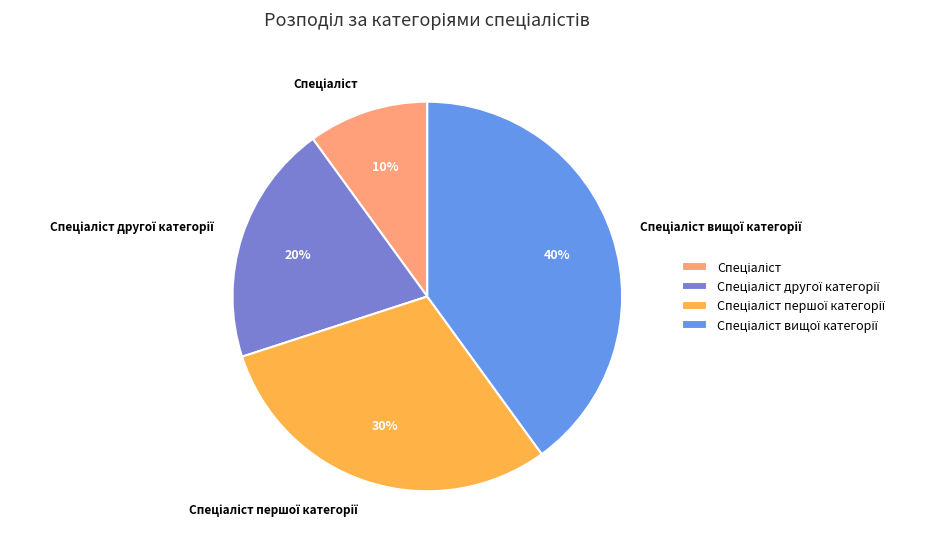

Is there a majority slice in this chart?

No